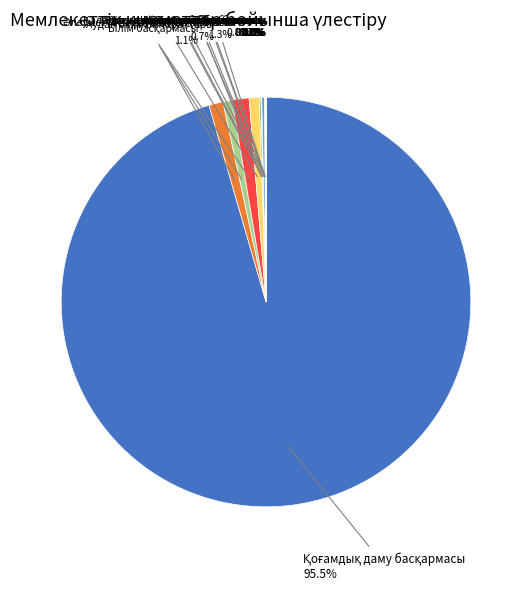

Is there any slice that represents more than half of the pie?

Yes